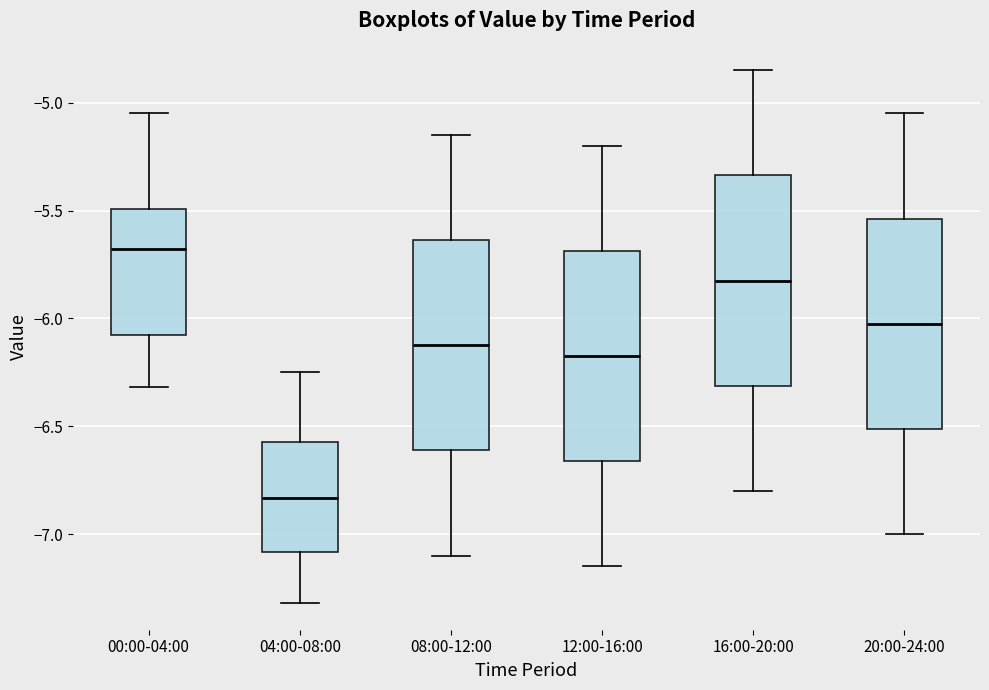

Reading left to right, transcribe this box plot: for each box, give where its median line is, the range the box spans, and where its two whiskers end, as read against the y-axis. The values are not printed on the chart, so give them approximately, as read against the axis.

00:00-04:00: median -5.70, box -6.05 to -5.50, whiskers -6.30 to -5.05
04:00-08:00: median -6.85, box -7.10 to -6.55, whiskers -7.30 to -6.25
08:00-12:00: median -6.10, box -6.60 to -5.65, whiskers -7.10 to -5.15
12:00-16:00: median -6.15, box -6.65 to -5.70, whiskers -7.15 to -5.20
16:00-20:00: median -5.80, box -6.30 to -5.35, whiskers -6.80 to -4.85
20:00-24:00: median -6.00, box -6.50 to -5.55, whiskers -7.00 to -5.05